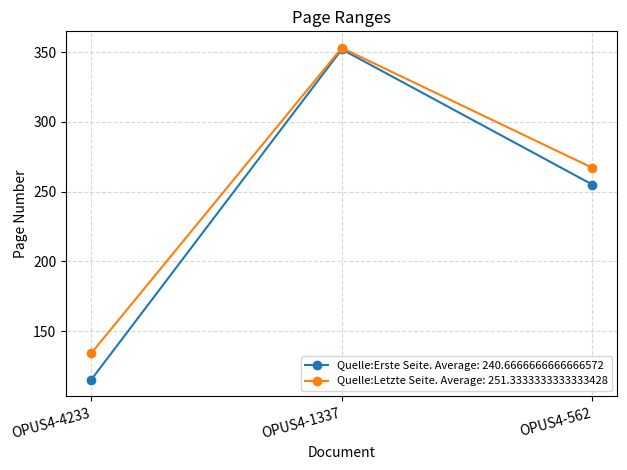

Which series has the largest total across all categories?

Quelle:Letzte Seite. Average: 251.3333333333333428